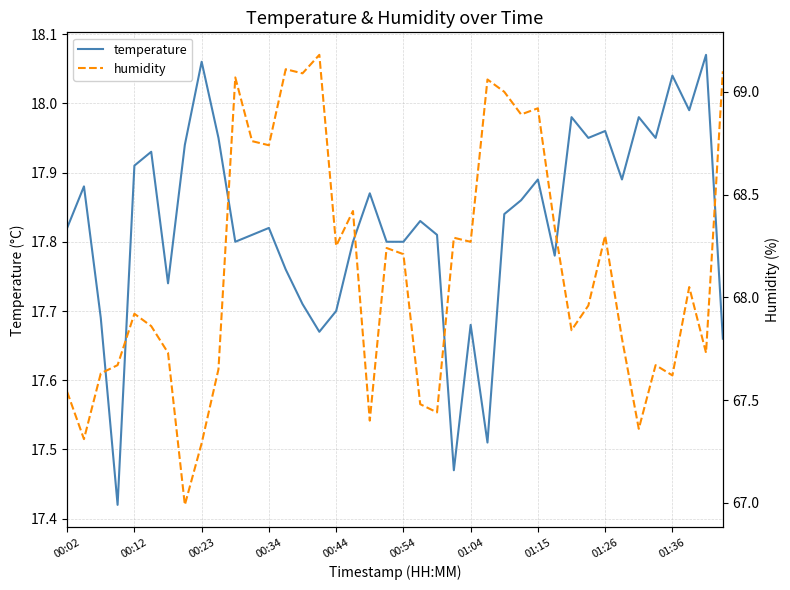

The temperature series shows 25.1 at 00:12. True or false?

False